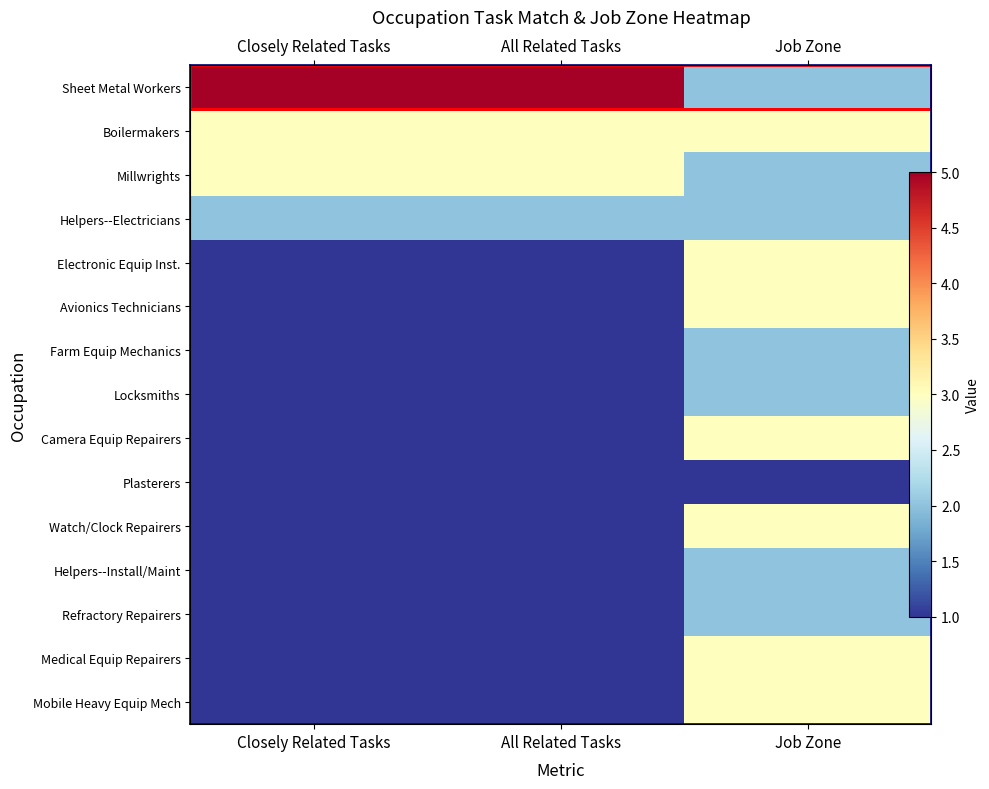

What is the minimum value shown in the chart?

1